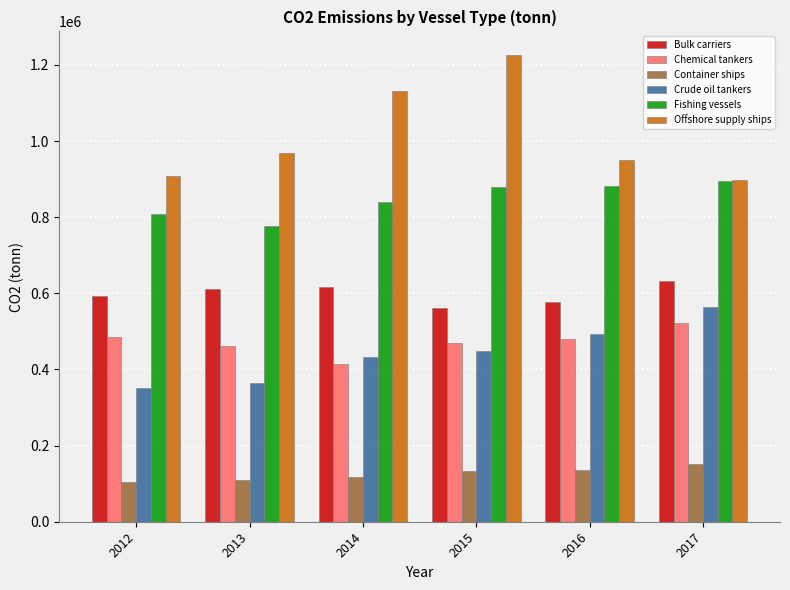

What is the average value of the Bulk carriers series?

598695.0